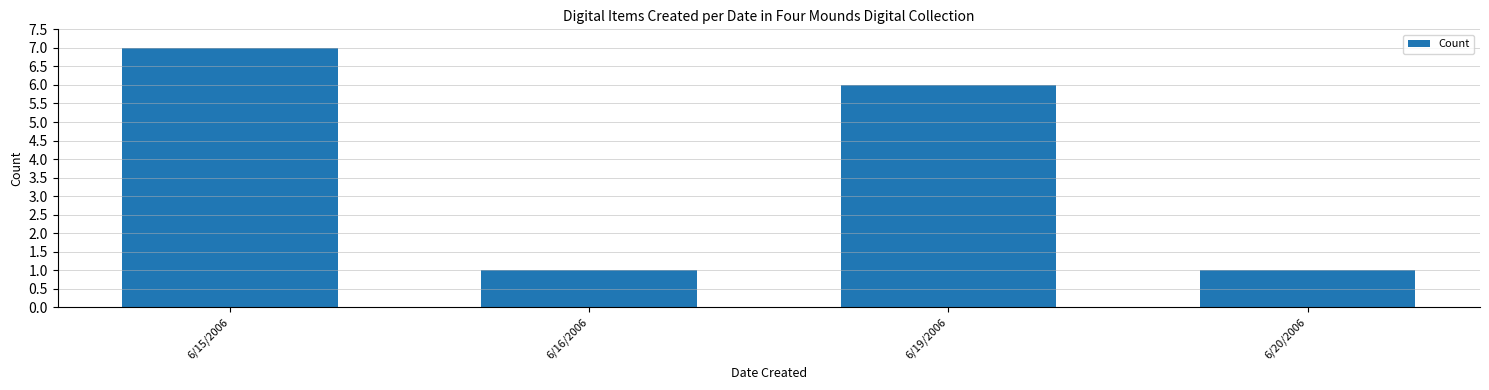

How many bars are there in total?

4